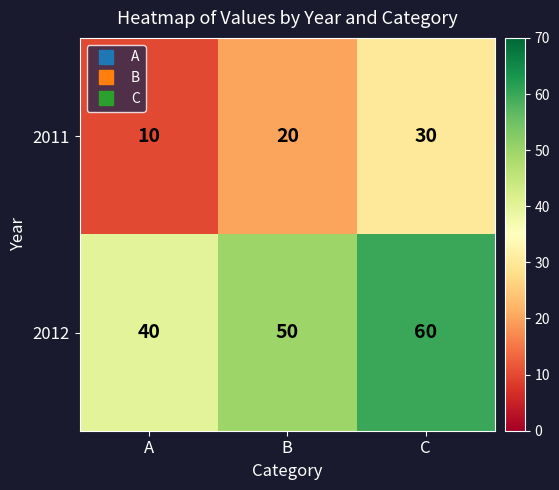

Which label corresponds to the largest value in the chart?

C